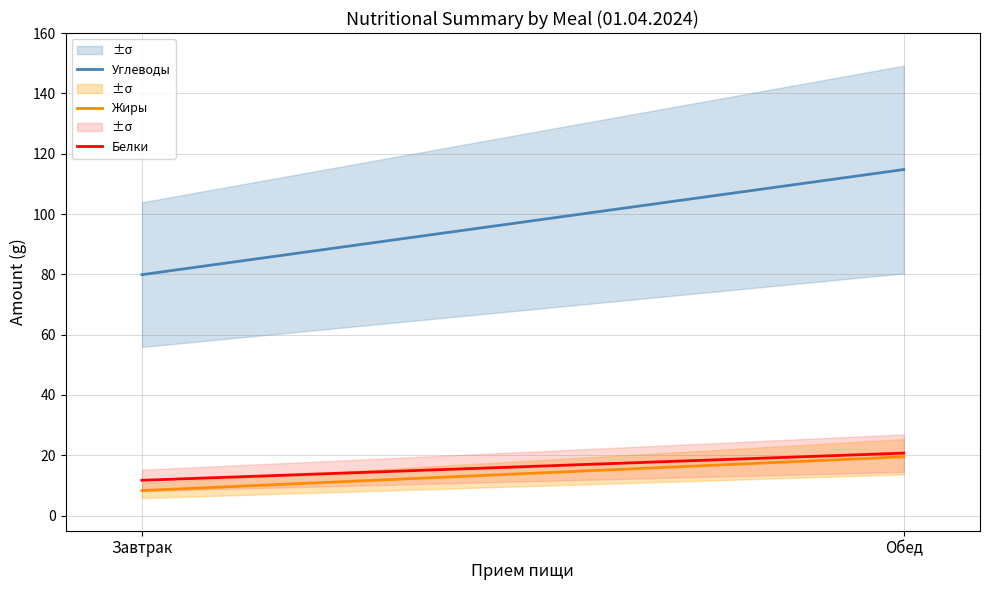

Is it true that Белки equals 19.3 at Завтрак?

False